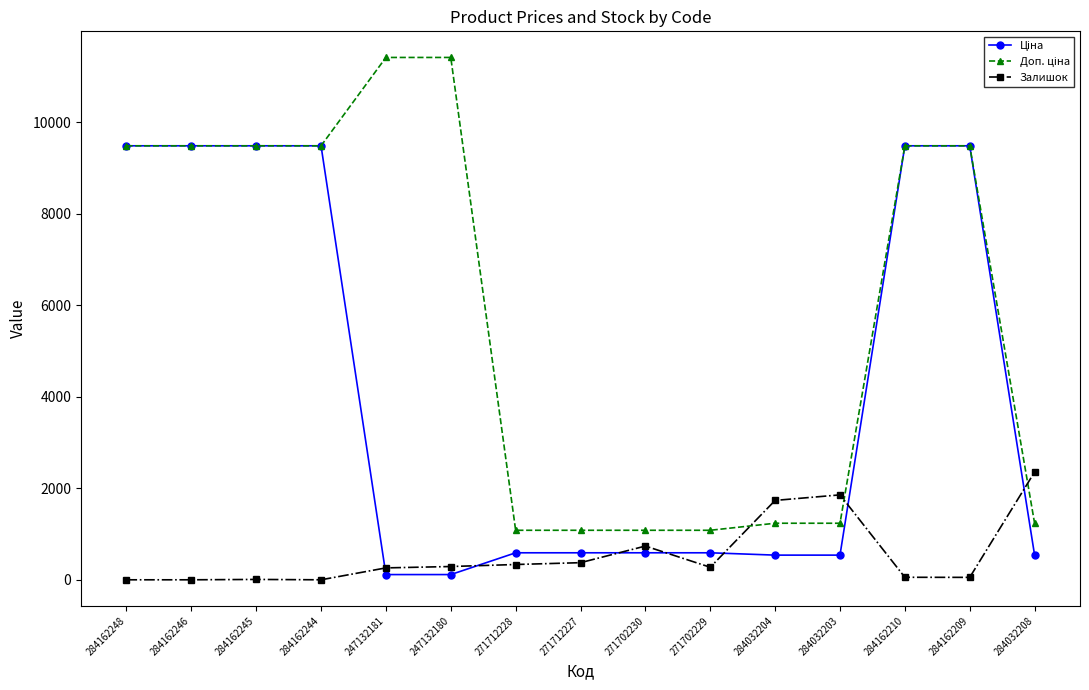

The Залишок series shows 290.0 at 247132180. True or false?

True